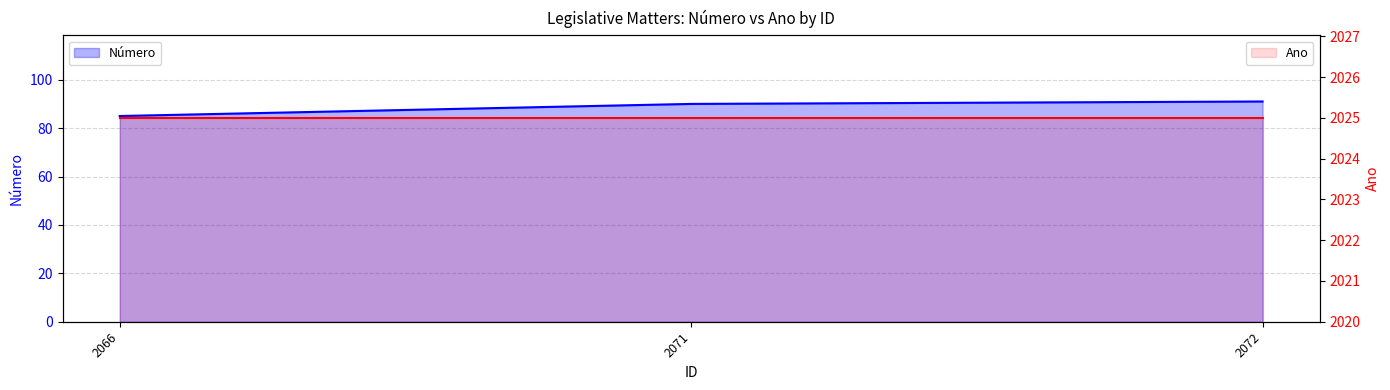

At which category does the chart reach its minimum across all series?

2066